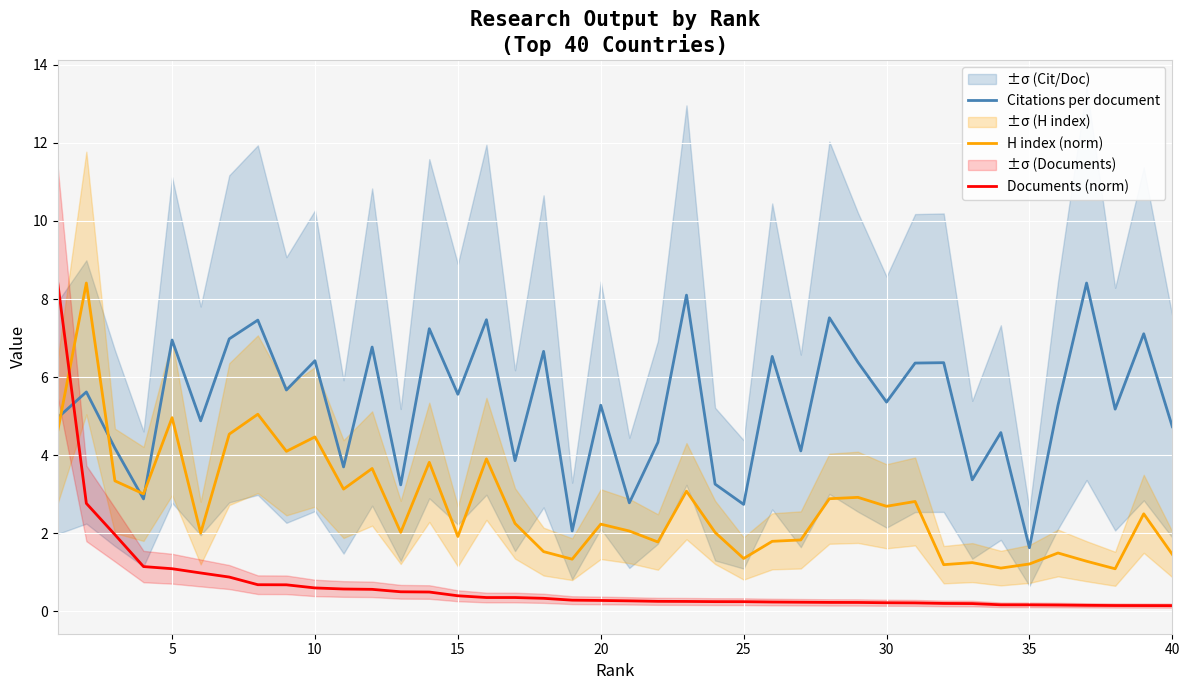

What is the maximum value for H index (norm)?

8.4